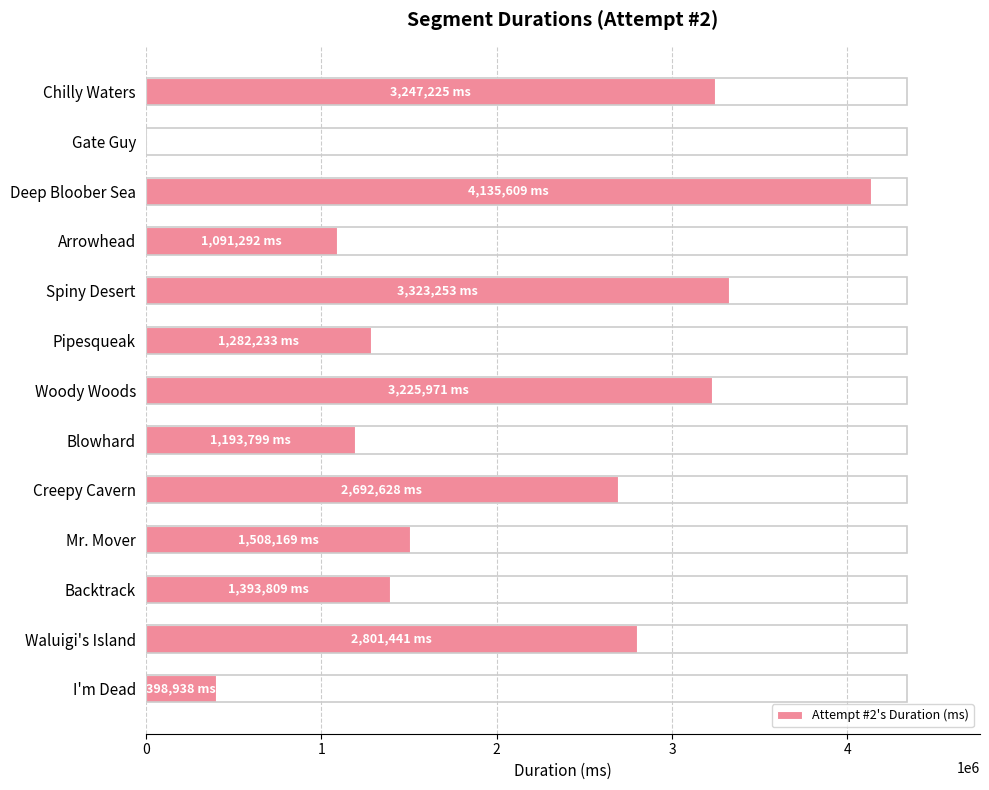

The value at Backtrack is 1393809. True or false?

True